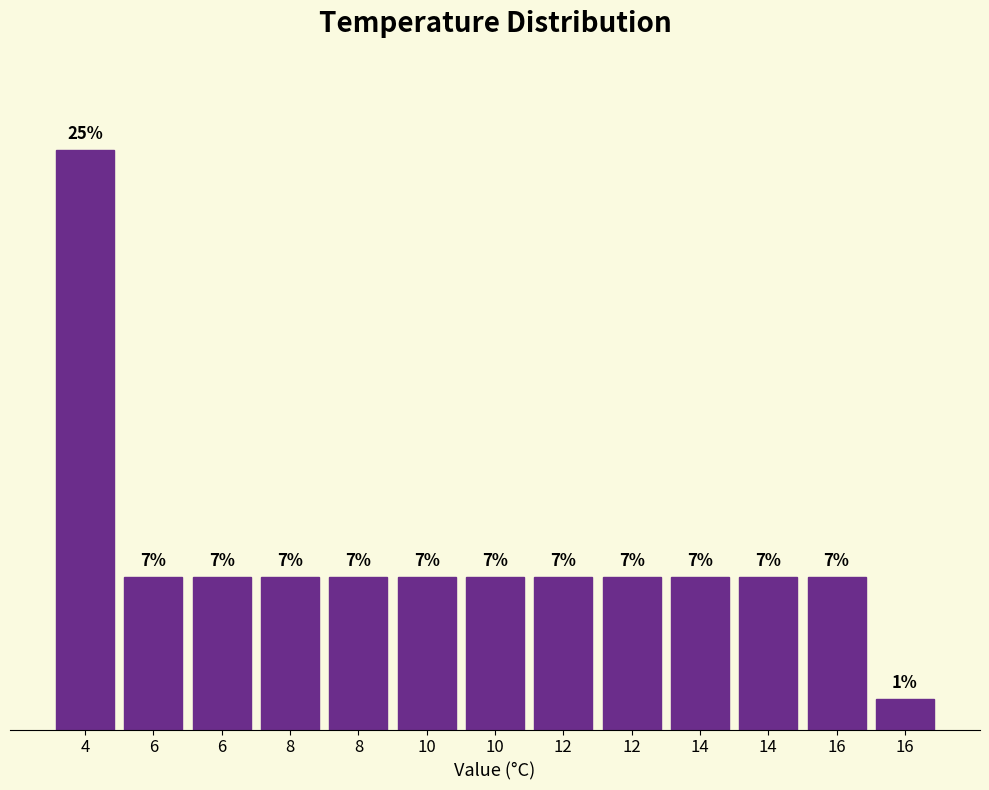

Are the bars horizontal?

No